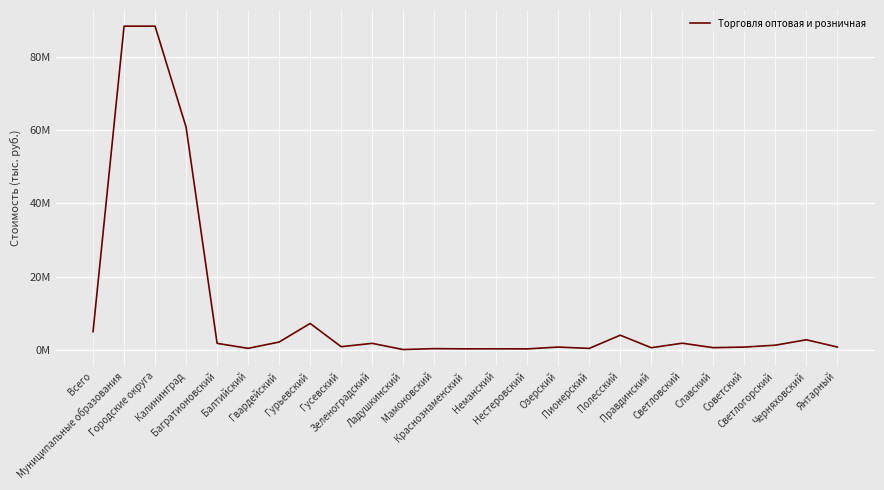

Between Славский and Советский, which is larger?

Советский